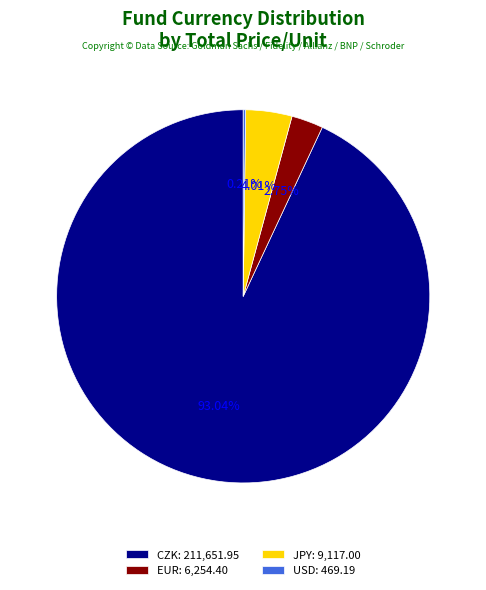

Does any single category account for the majority?

Yes